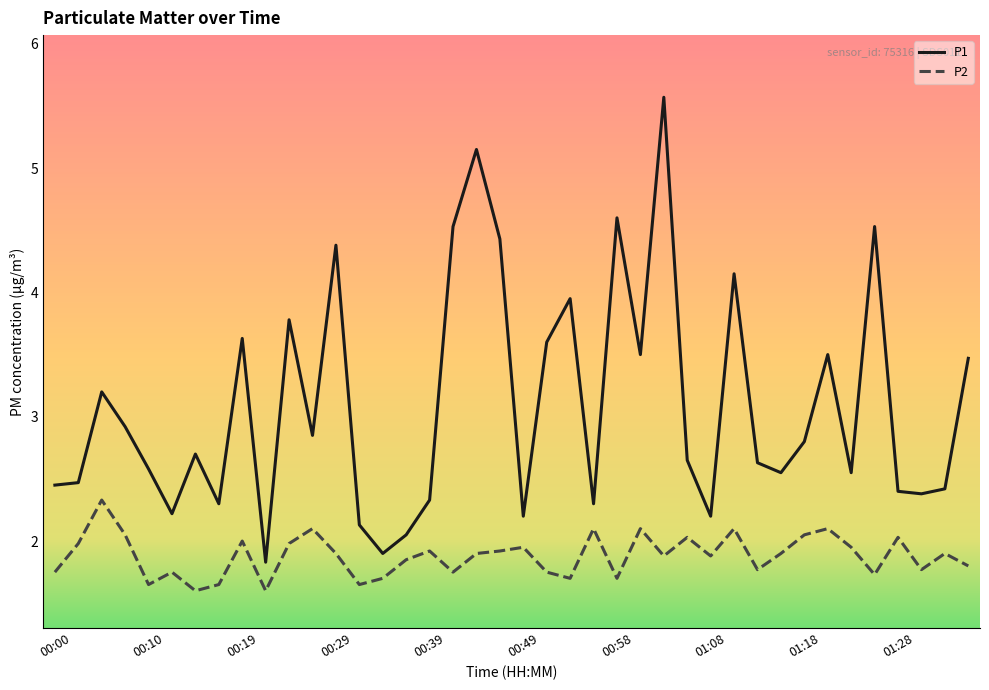

Count the number of data series in this chart.

2